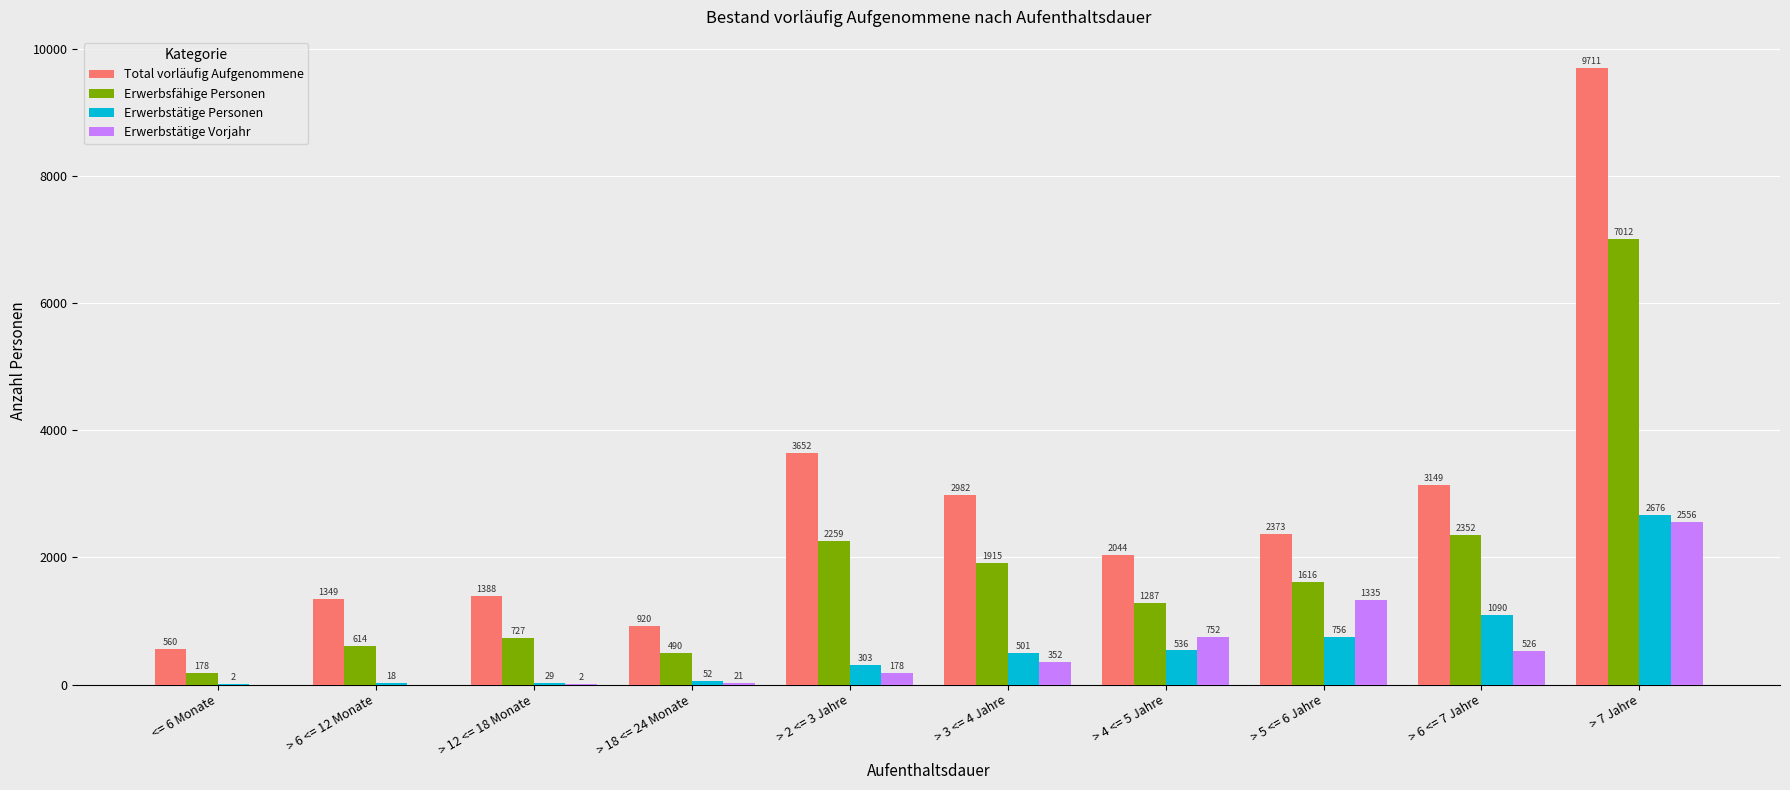

Reading left to right, what are all the values shown in this chart?

Total vorläufig Aufgenommene: 560	1349	1388	920	3652	2982	2044	2373	3149	9711
Erwerbsfähige Personen: 178	614	727	490	2259	1915	1287	1616	2352	7012
Erwerbstätige Personen: 2	18	29	52	303	501	536	756	1090	2676
Erwerbstätige Vorjahr: 0	0	2	21	178	352	752	1335	526	2556